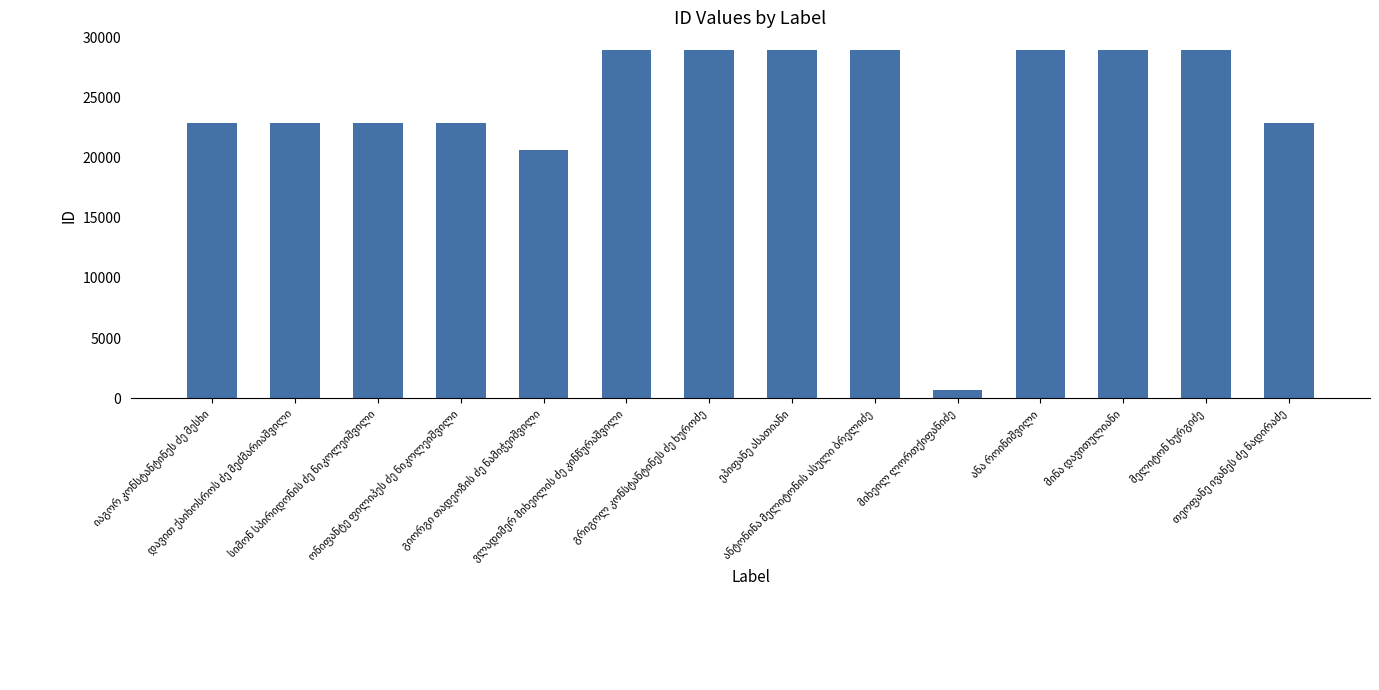

What is the value of the 1st bar from the left?

22898